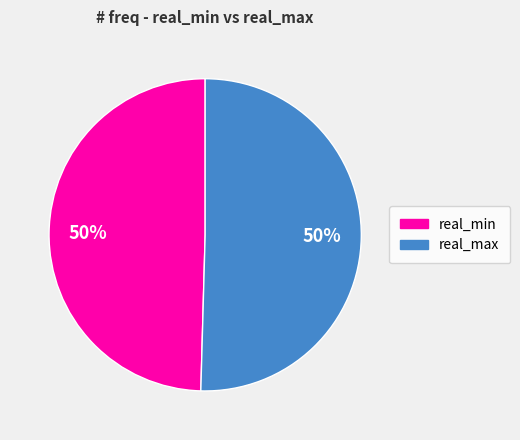

Count the number of slices in the pie.

2